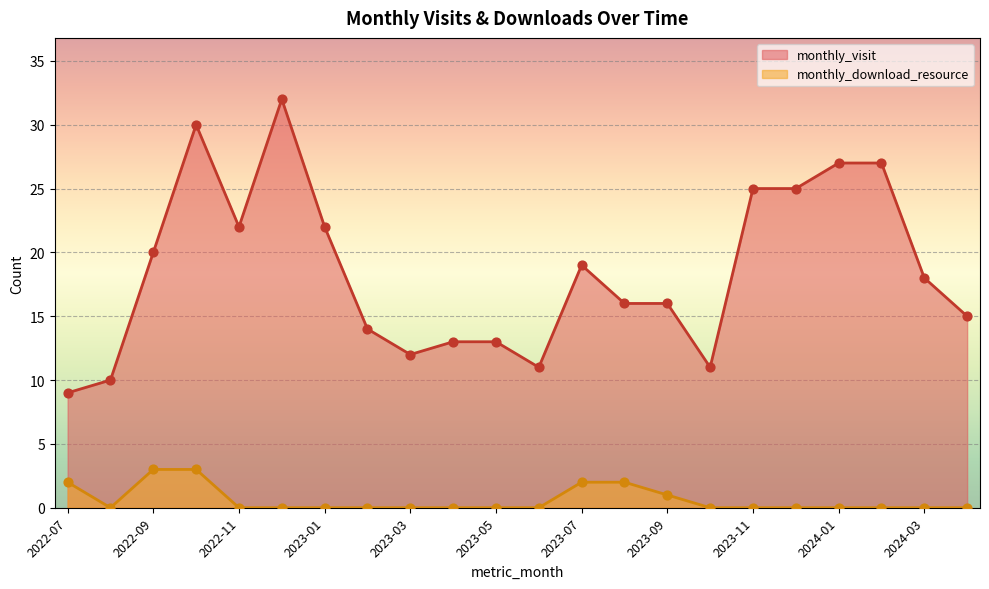

What are all the series names shown in the legend?

monthly_visit, monthly_download_resource